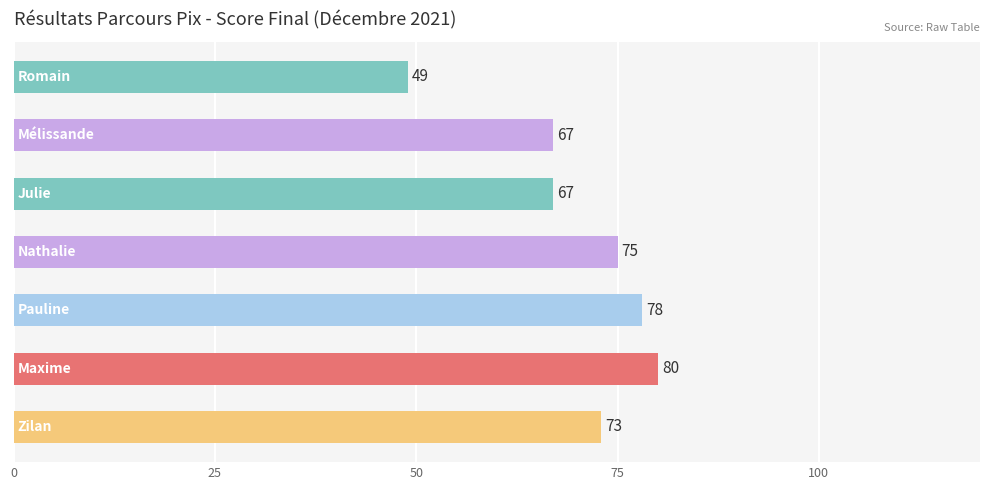

What is the difference between the second highest and minimum values?

29